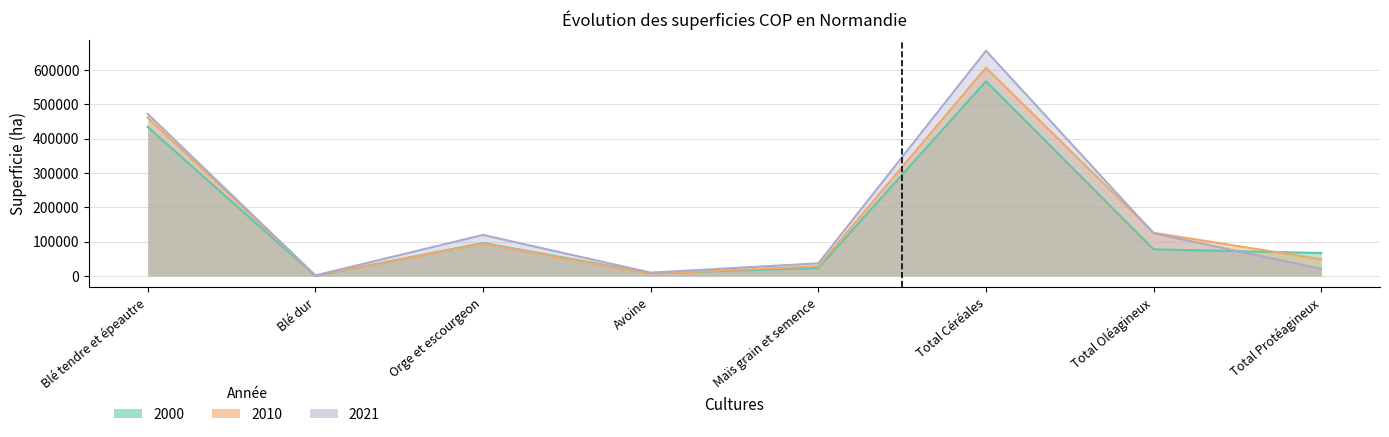

What is the value of the 2000 point at the 1st from the left?

433600